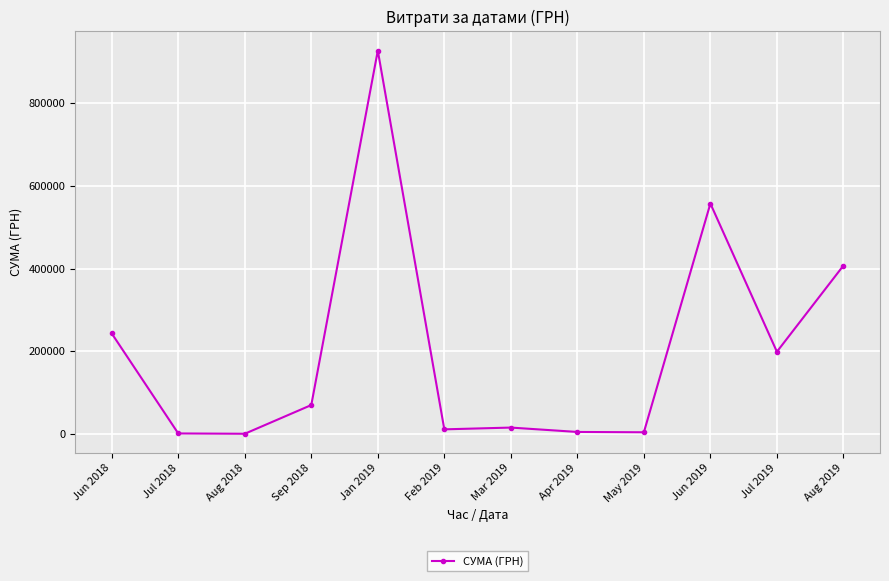

What is the smallest value displayed?

528.0